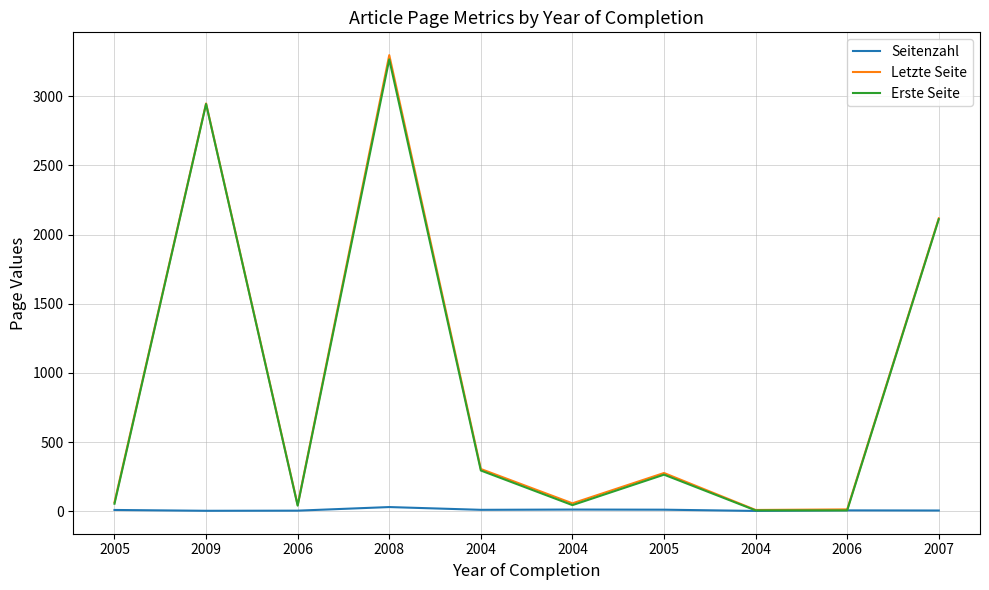

How many lines are shown in the chart?

3